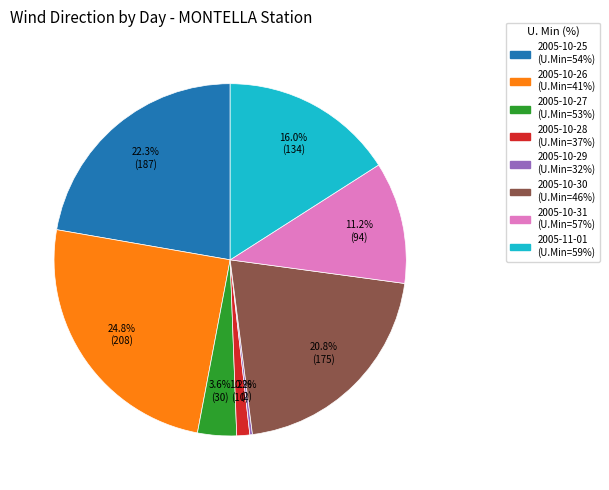

Does any single category account for the majority?

No